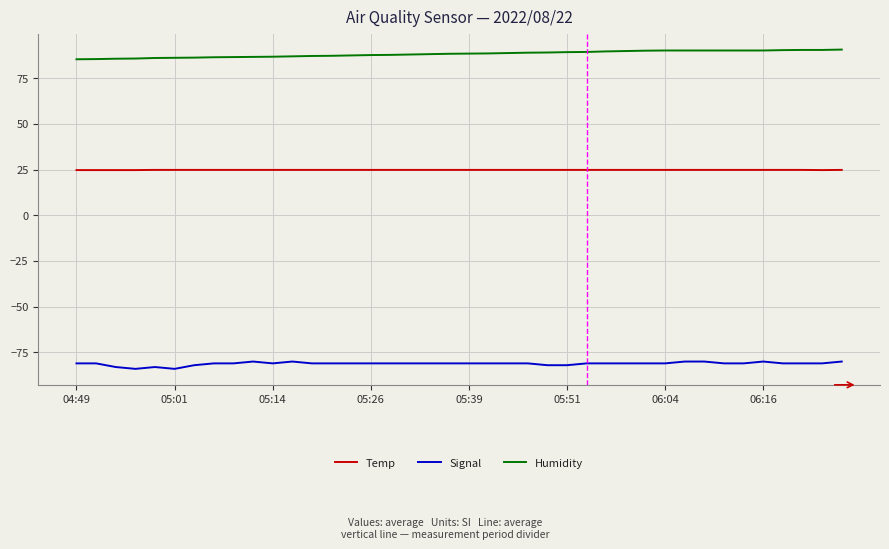

True or false: Humidity and Temp intersect in this chart.

False